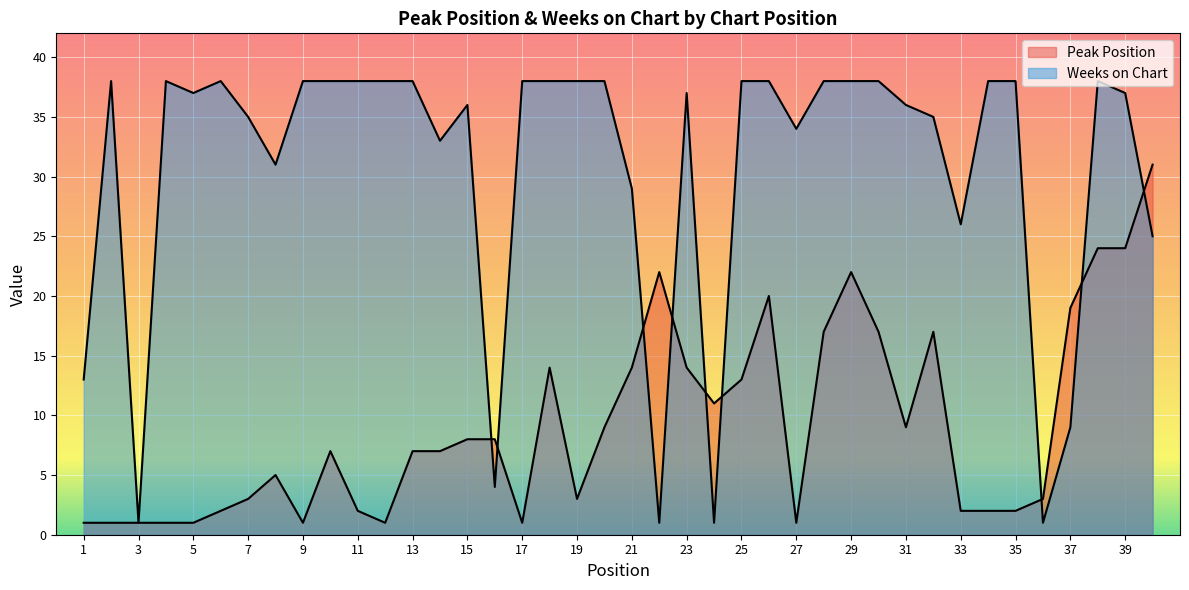

After their last crossing, which series has the higher values: Weeks on Chart or Peak Position?

Peak Position